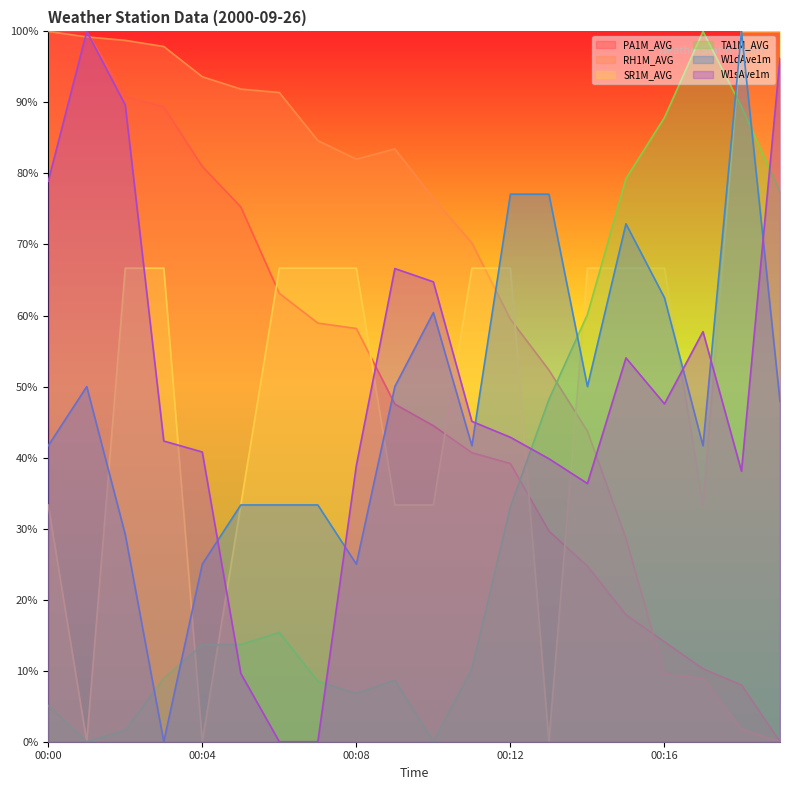

List the labels in order of TA1M_AVG value, largest first.

00:17, 00:18, 00:16, 00:15, 00:19, 00:14, 00:13, 00:12, 00:06, 00:04, 00:05, 00:11, 00:03, 00:09, 00:07, 00:08, 00:00, 00:02, 00:01, 00:10